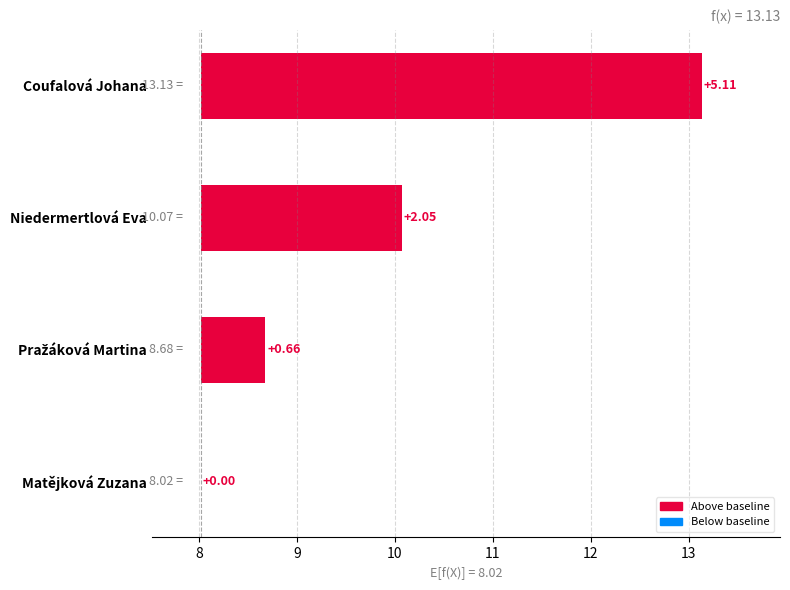

The value at Pražáková Martina is 0.7. True or false?

True